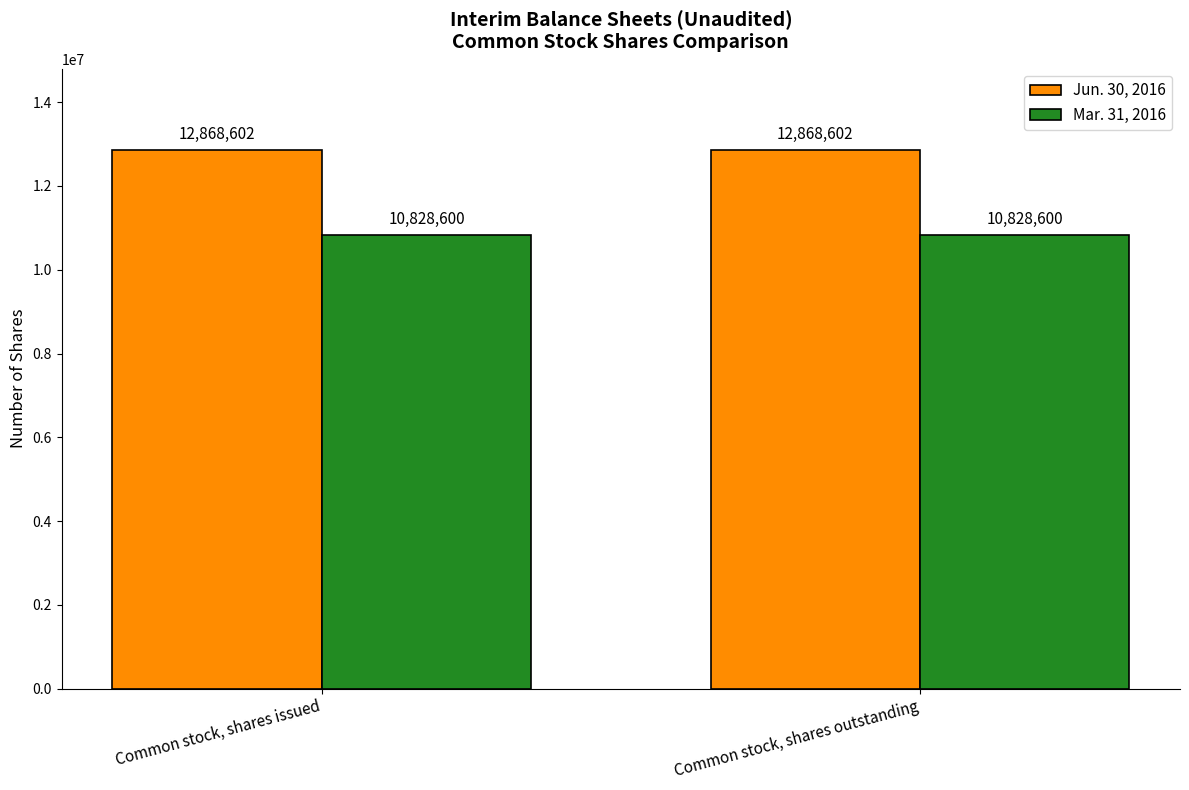

What position from the right is Common stock, shares outstanding?

1